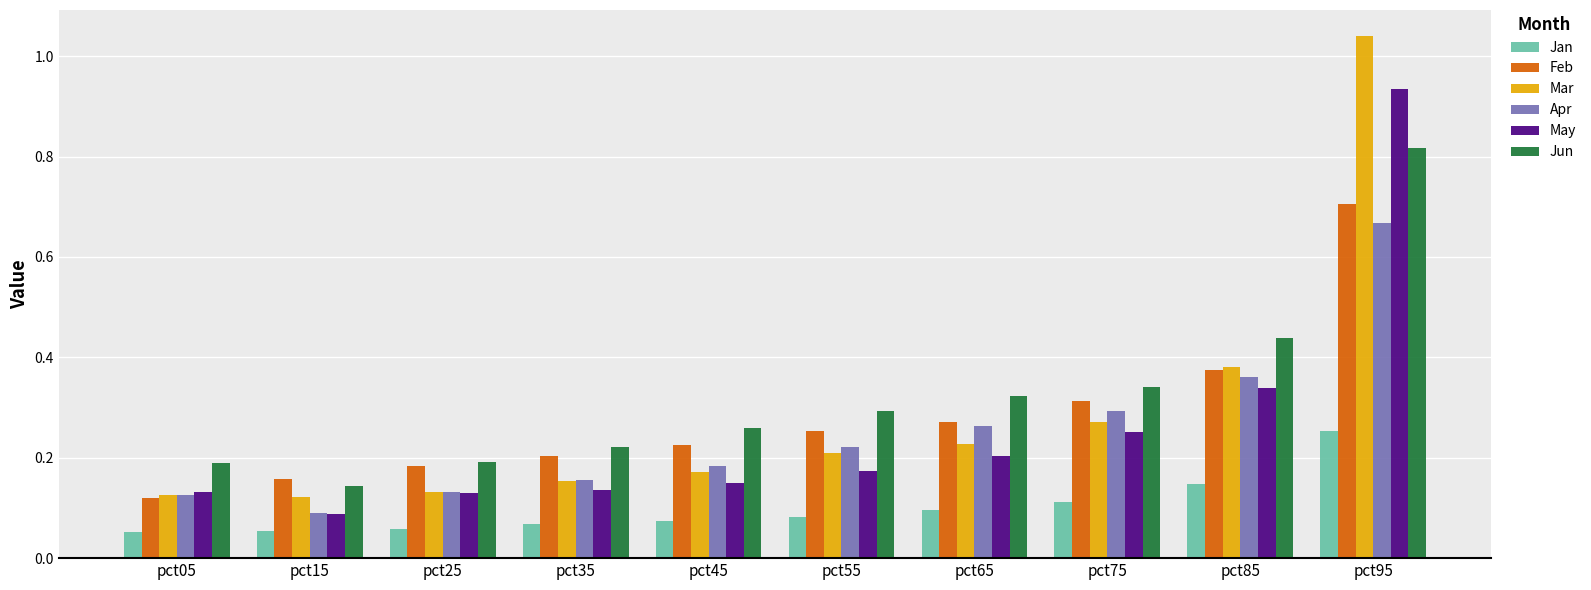

What is the sum of the Jun values at pct55 and pct45?

0.6